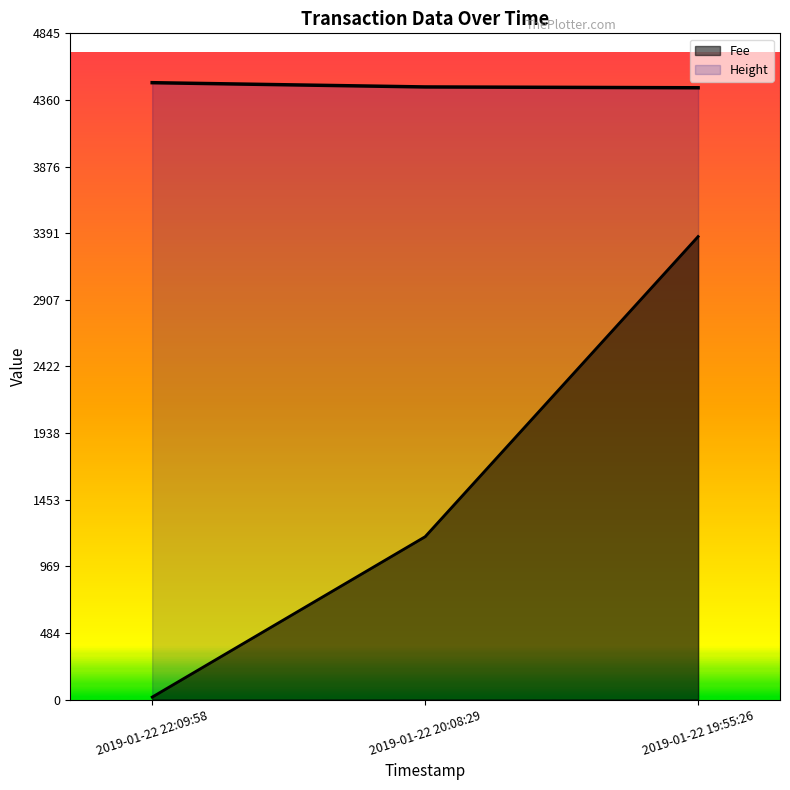

True or false: Fee has a value of 1184.1 at 2019-01-22 20:08:29.

True